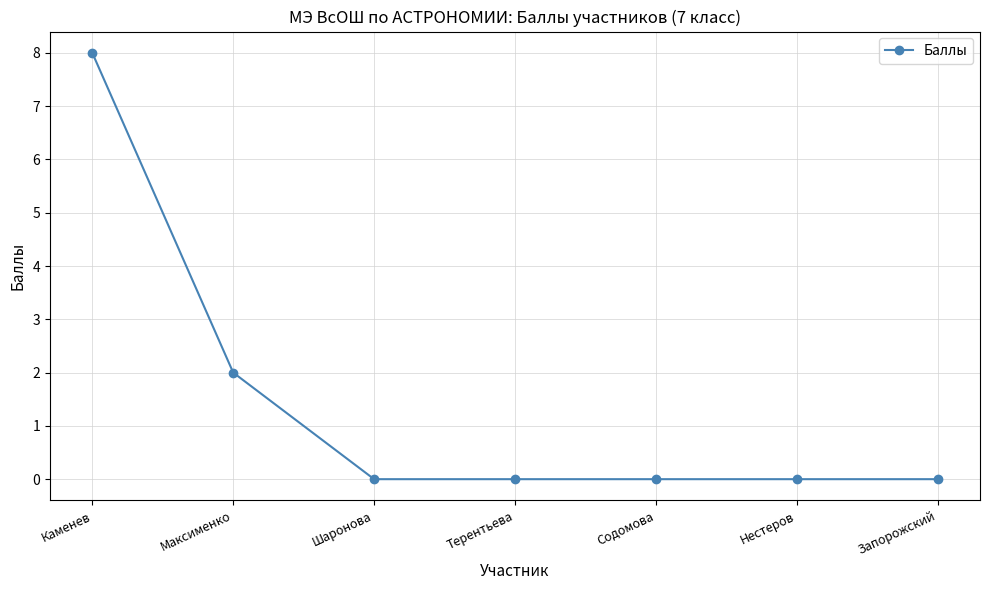

At which label is the value closest to 4?

Максименко